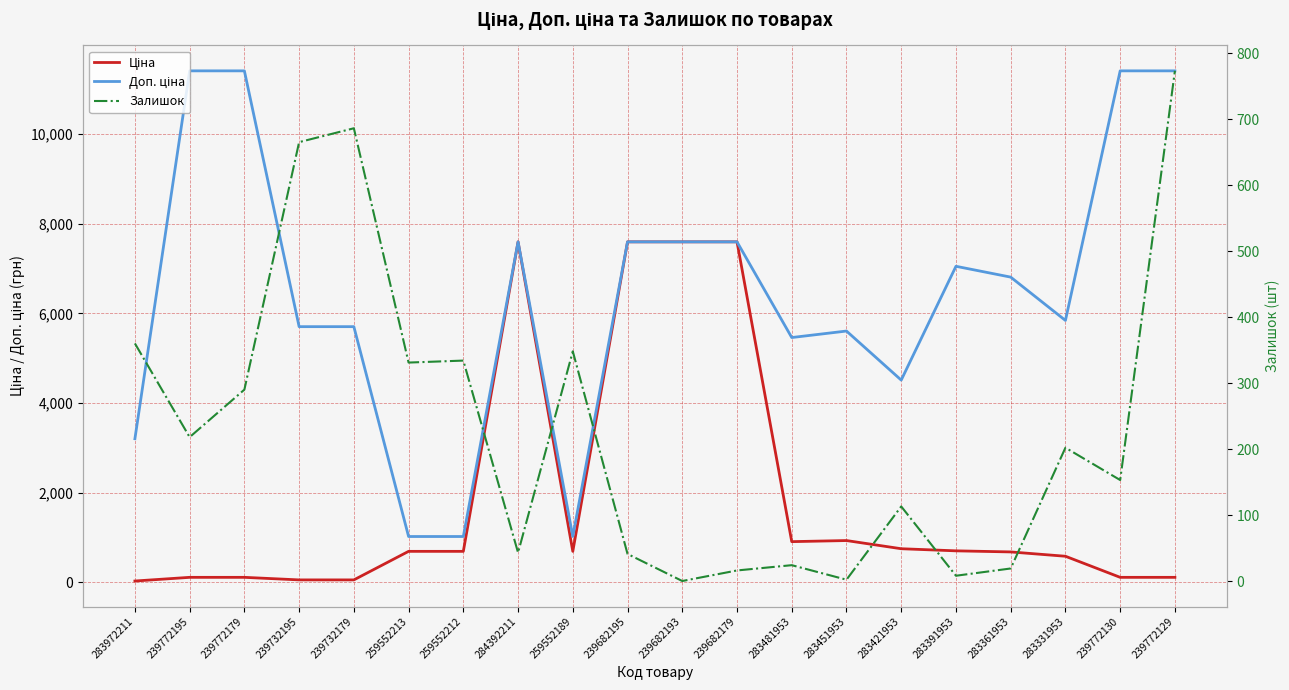

Reading left to right, transcribe all the data shown in this chart.

Ціна: 32.0	114.1	114.1	57.0	57.0	693.7	693.7	7596.5	693.7	7596.5	7596.5	7596.5	910.4	934.5	752.2	705.1	681.0	584.4	114.1	114.1
Доп. ціна: 3205.0	11410.0	11410.0	5705.0	5705.0	1024.6	1024.6	7596.5	1024.6	7596.5	7596.5	7596.5	5462.3	5607.2	4513.3	7051.3	6809.8	5843.9	11410.0	11410.0
Залишок: 360.0	218.0	290.0	665.0	686.0	331.0	334.0	43.0	348.0	41.0	0.0	16.0	24.0	2.0	113.0	8.0	19.0	202.0	153.0	773.0